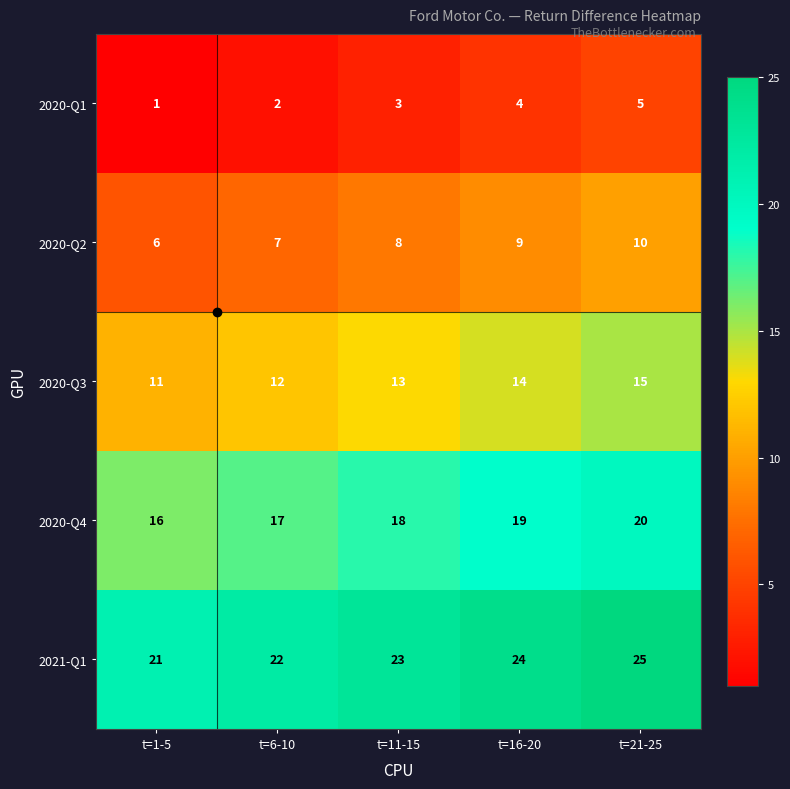

The value of 2020-Q3 at t=6-10 is 5. True or false?

False